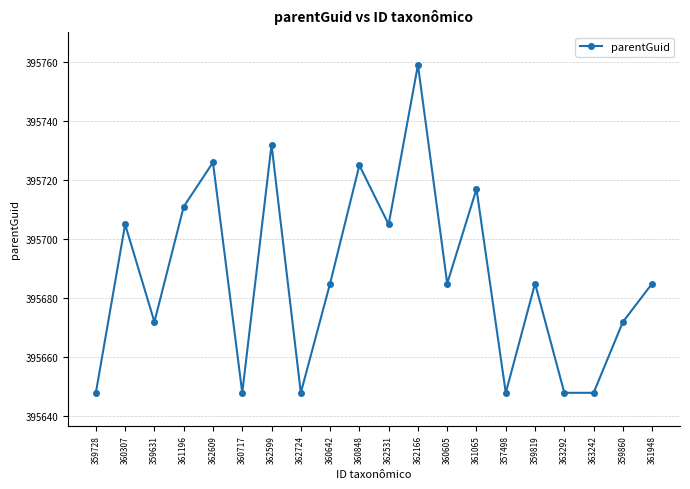

What is the sum of the values at 361196 and 359860?

791383